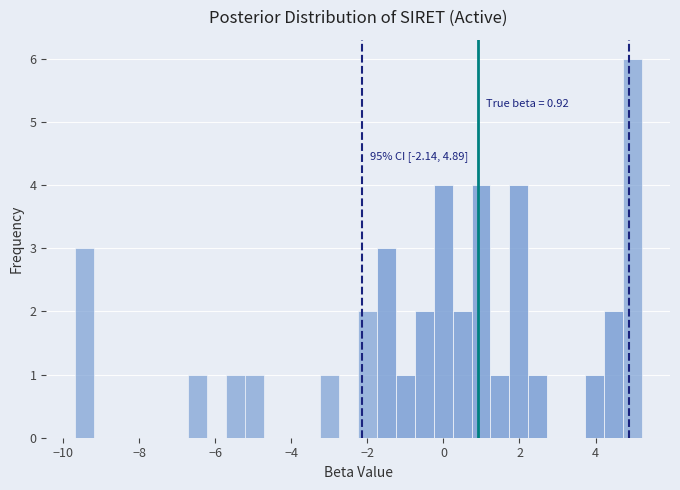

Around what value on the x-axis is the tallest bar? Give the approximate position of its centre, as read against the axis.

5.0